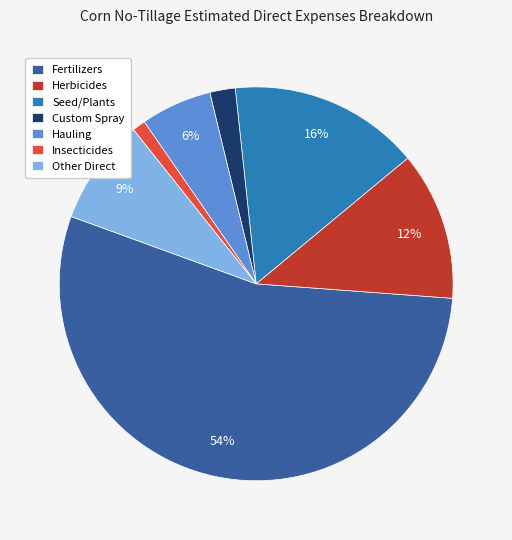

Which category accounts for the majority?

Fertilizers